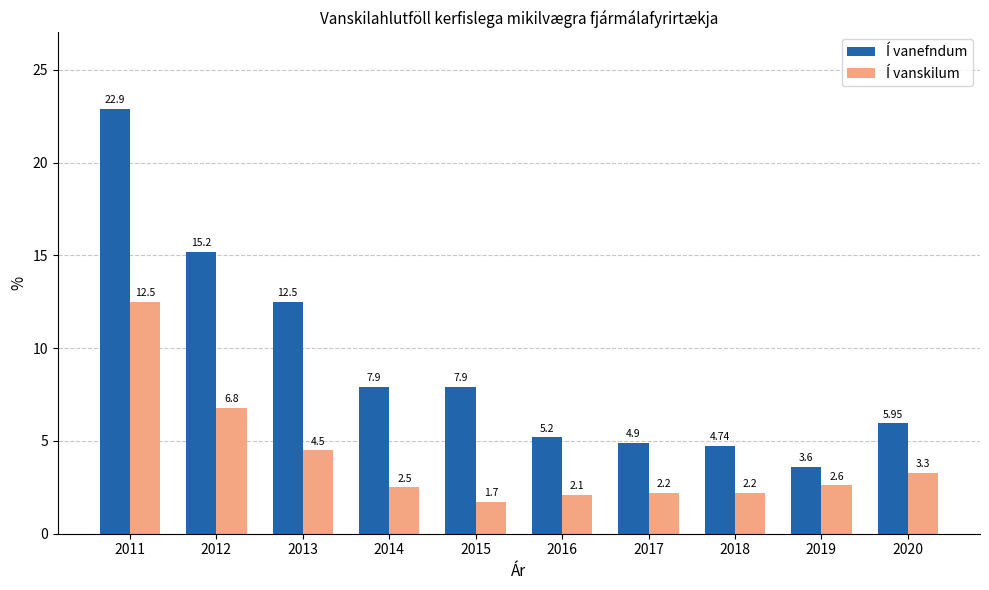

True or false: Í vanefndum has a value of 11.8 at 2014.

False